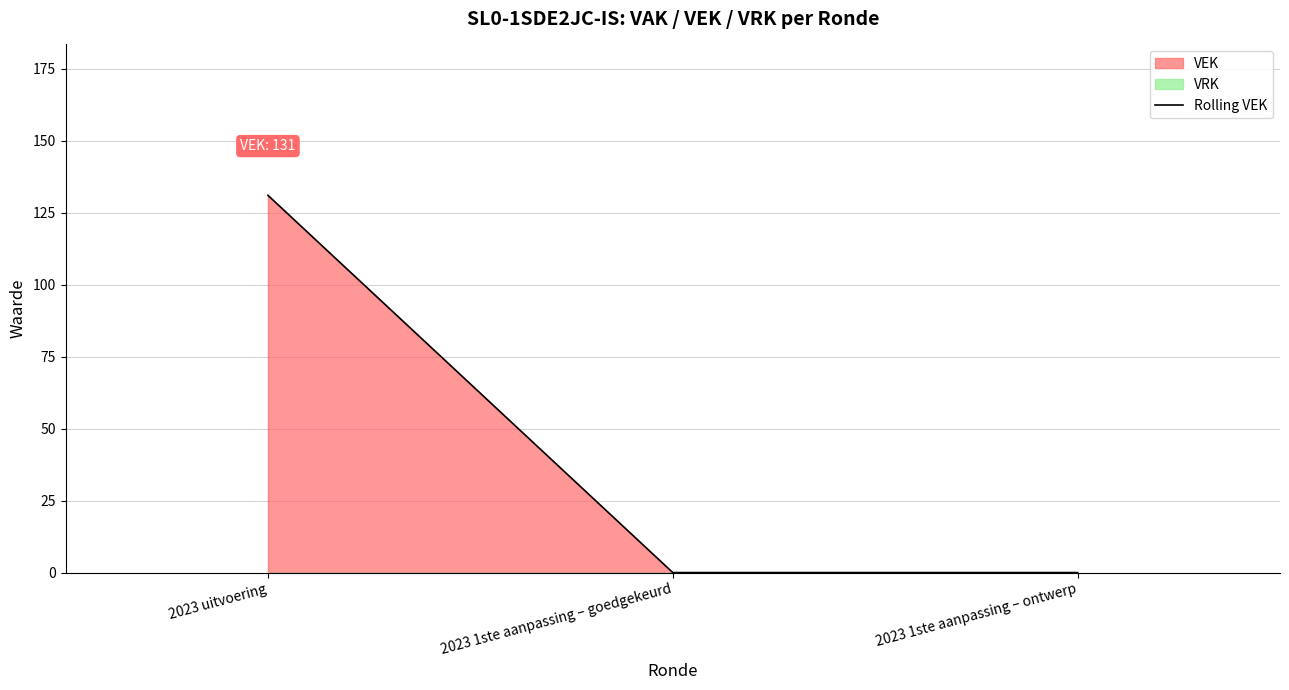

What position from the right is 2023 1ste aanpassing – ontwerp?

1